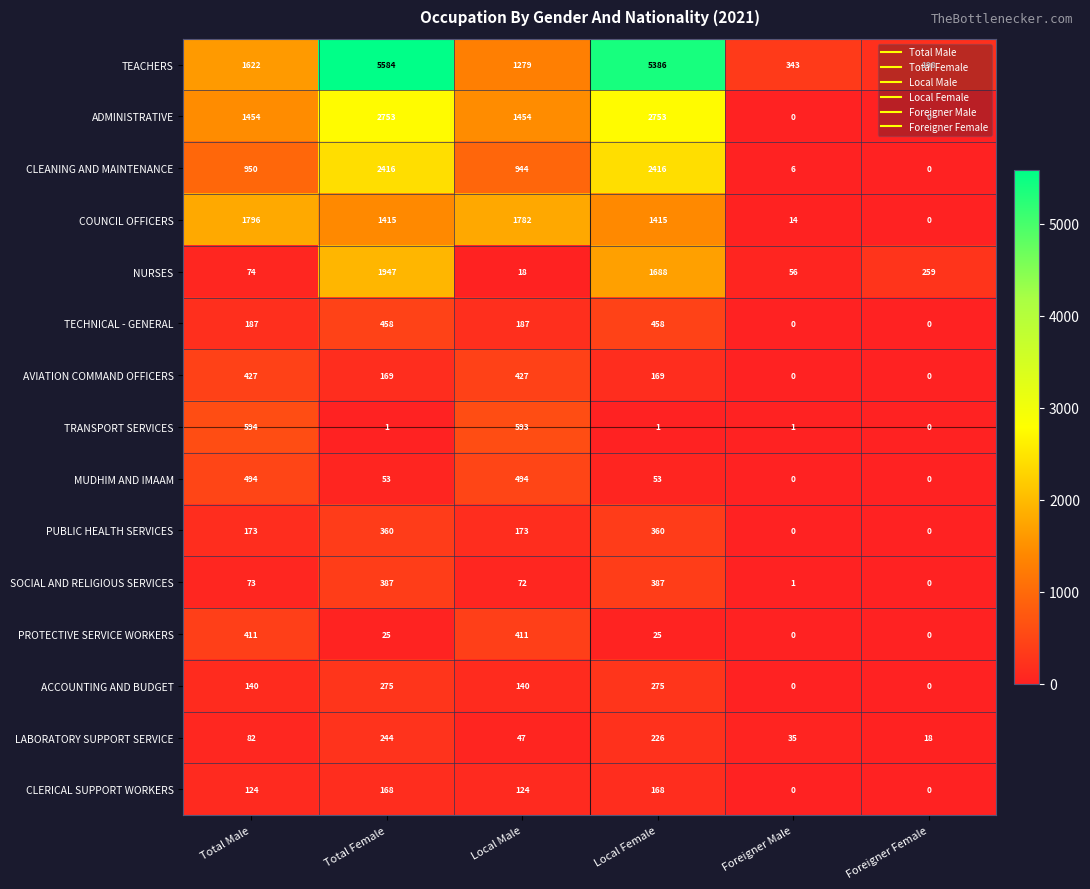

The value of TECHNICAL - GENERAL at Foreigner Female is -278. True or false?

False